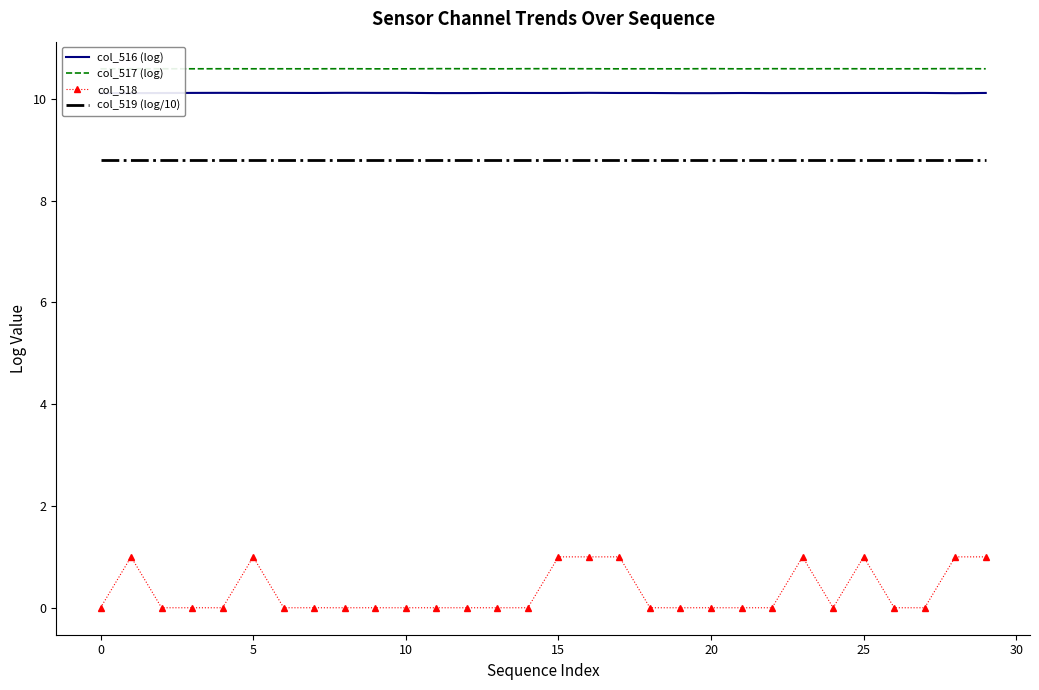

Reading right to left, what are all the values shown in this chart?

col_516 (log): 10.1	10.1	10.1	10.1	10.1	10.1	10.1	10.1	10.1	10.1	10.1	10.1	10.1	10.1	10.1	10.1	10.1	10.1	10.1	10.1	10.1	10.1	10.1	10.1	10.1	10.1	10.1	10.1	10.1	10.1
col_517 (log): 10.6	10.6	10.6	10.6	10.6	10.6	10.6	10.6	10.6	10.6	10.6	10.6	10.6	10.6	10.6	10.6	10.6	10.6	10.6	10.6	10.6	10.6	10.6	10.6	10.6	10.6	10.6	10.6	10.6	10.6
col_518: 1.0	1.0	0.0	0.0	1.0	0.0	1.0	0.0	0.0	0.0	0.0	0.0	1.0	1.0	1.0	0.0	0.0	0.0	0.0	0.0	0.0	0.0	0.0	0.0	1.0	0.0	0.0	0.0	1.0	0.0
col_519 (log/10): 8.8	8.8	8.8	8.8	8.8	8.8	8.8	8.8	8.8	8.8	8.8	8.8	8.8	8.8	8.8	8.8	8.8	8.8	8.8	8.8	8.8	8.8	8.8	8.8	8.8	8.8	8.8	8.8	8.8	8.8